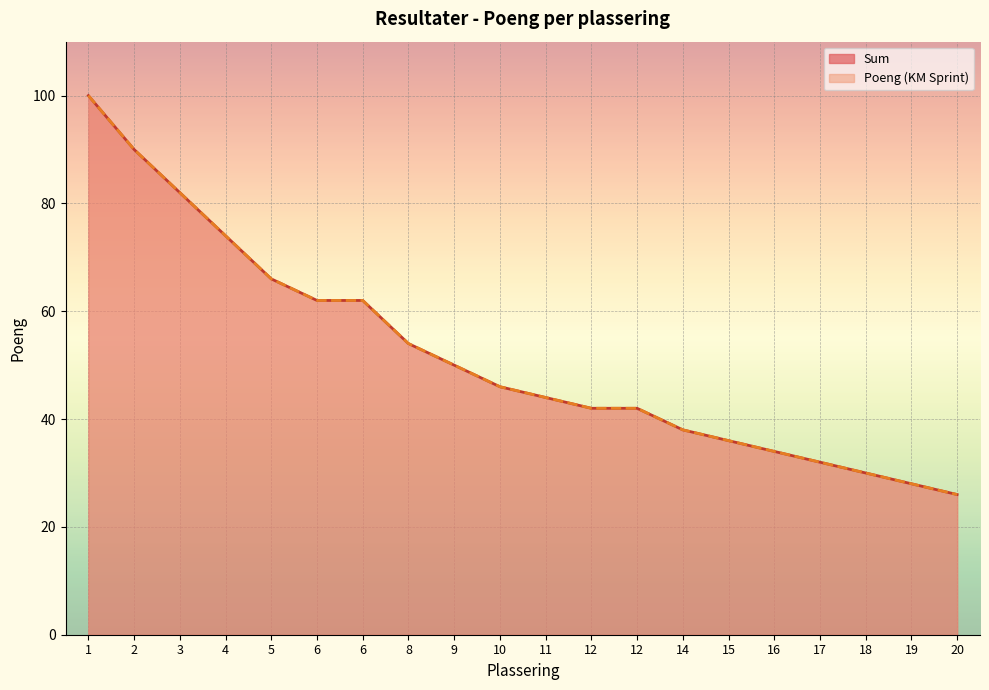

True or false: Sum and Poeng (KM Sprint) cross at least once.

False